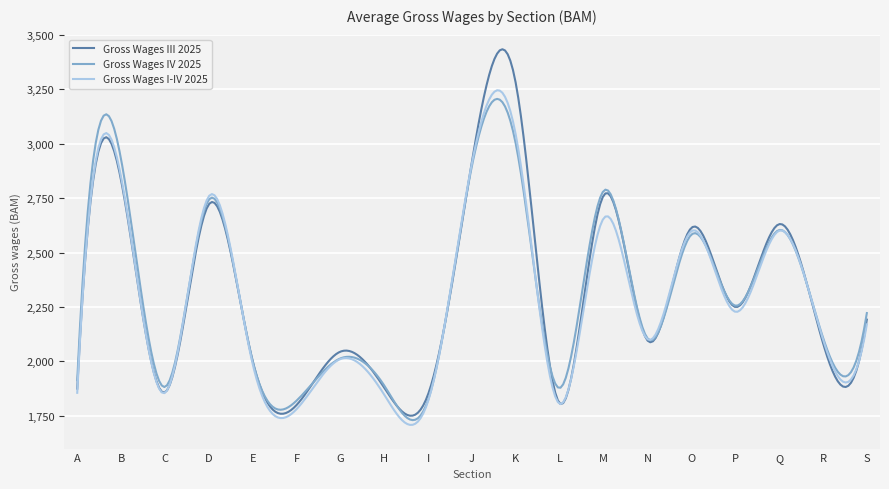

What is the minimum value shown in the chart?

1708.8